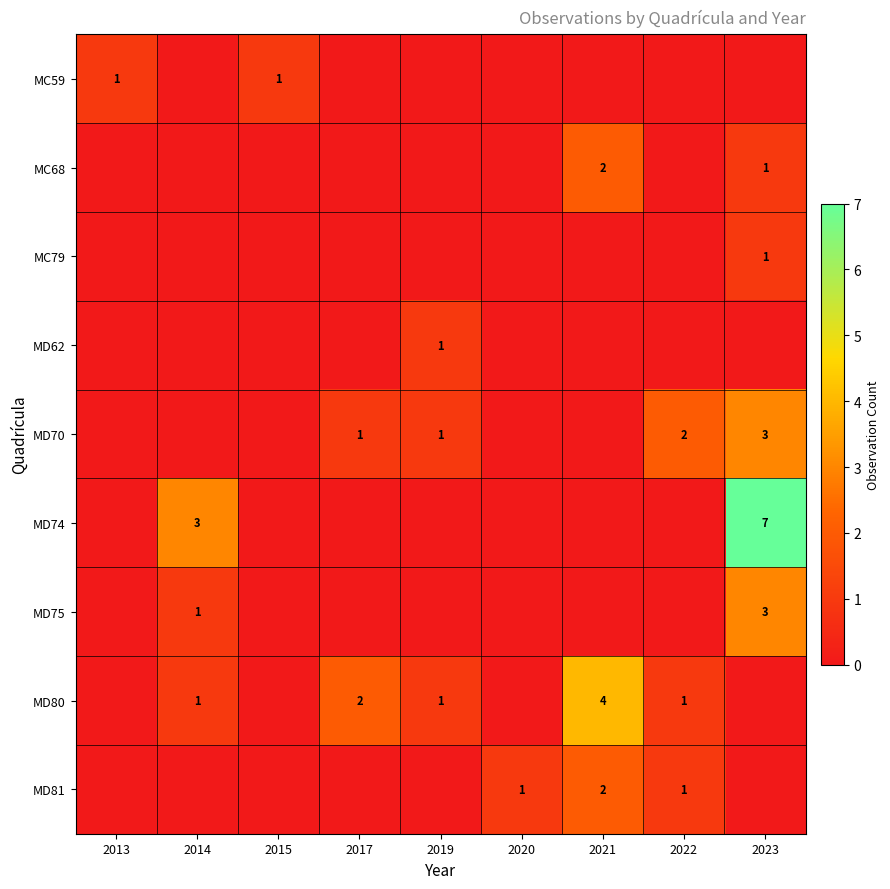

Is it true that MD62 equals 2 at 2019?

False